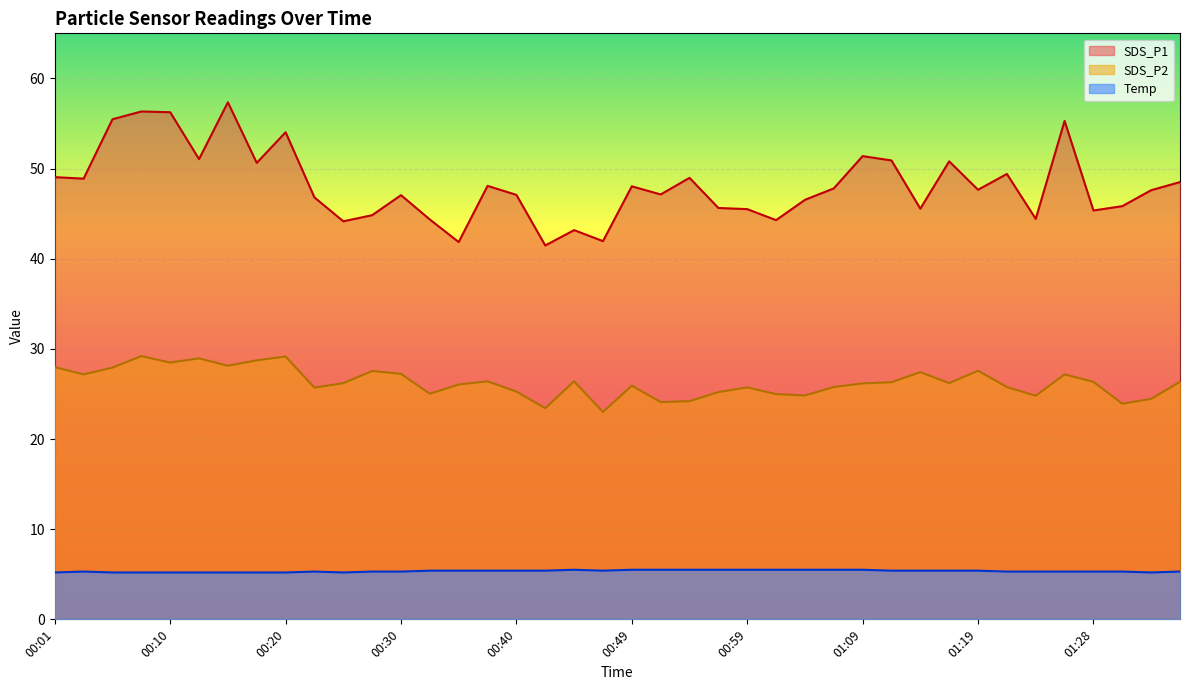

How many distinct data groups are displayed?

3